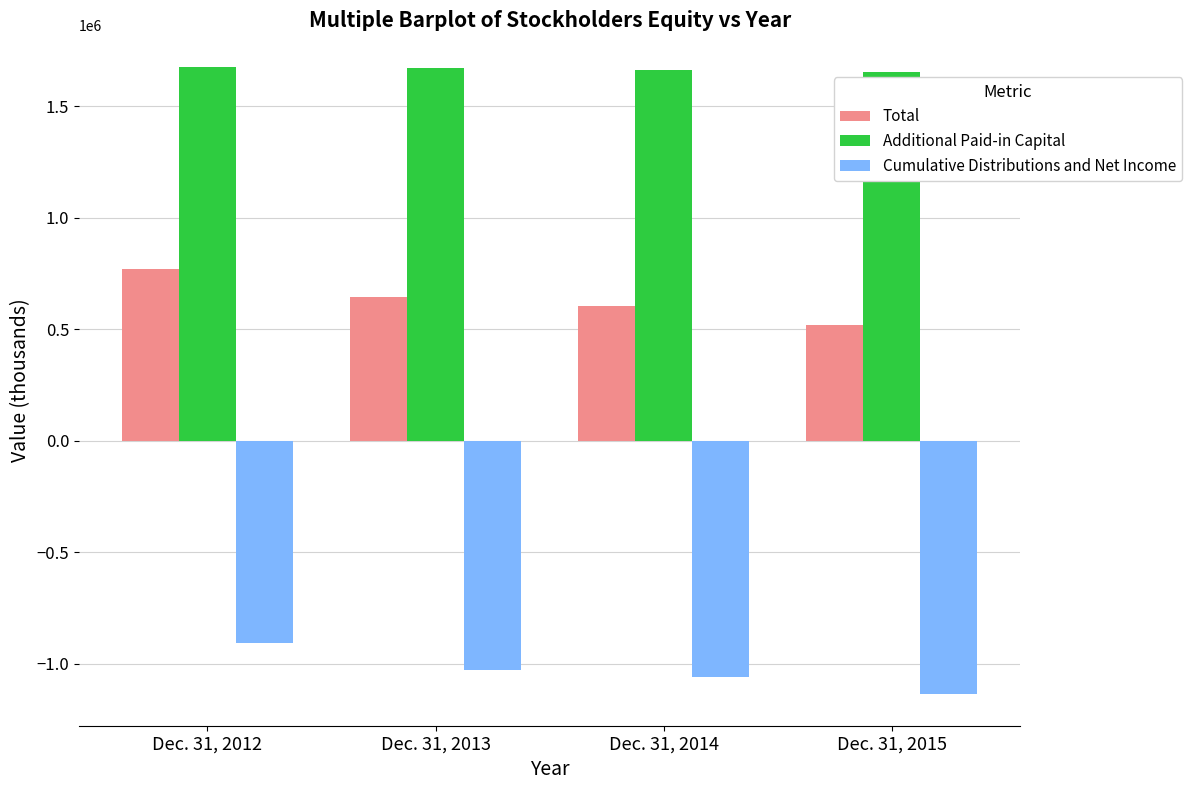

Rank the series at Dec. 31, 2014 from lowest to highest value.

Cumulative Distributions and Net Income, Total, Additional Paid-in Capital